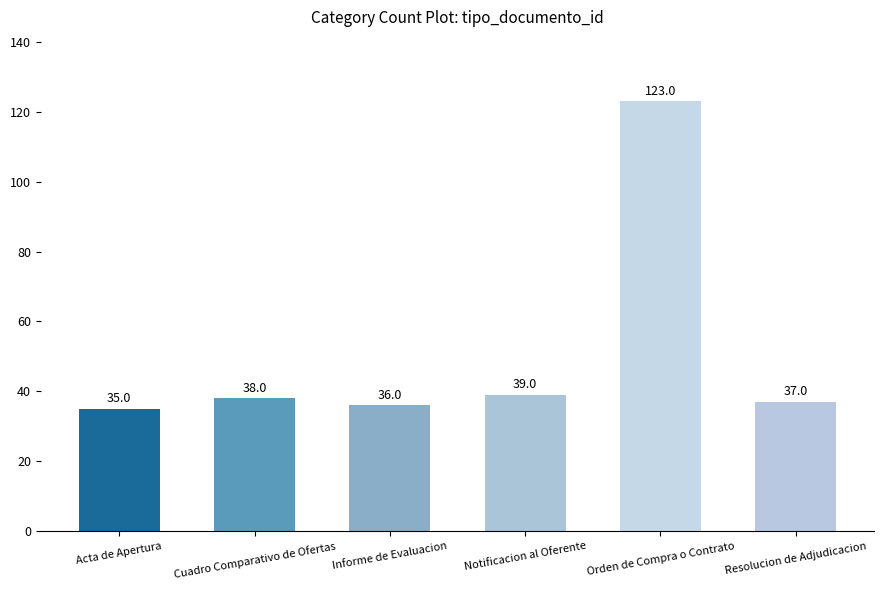

At which label is the value closest to 79?

Notificacion al Oferente